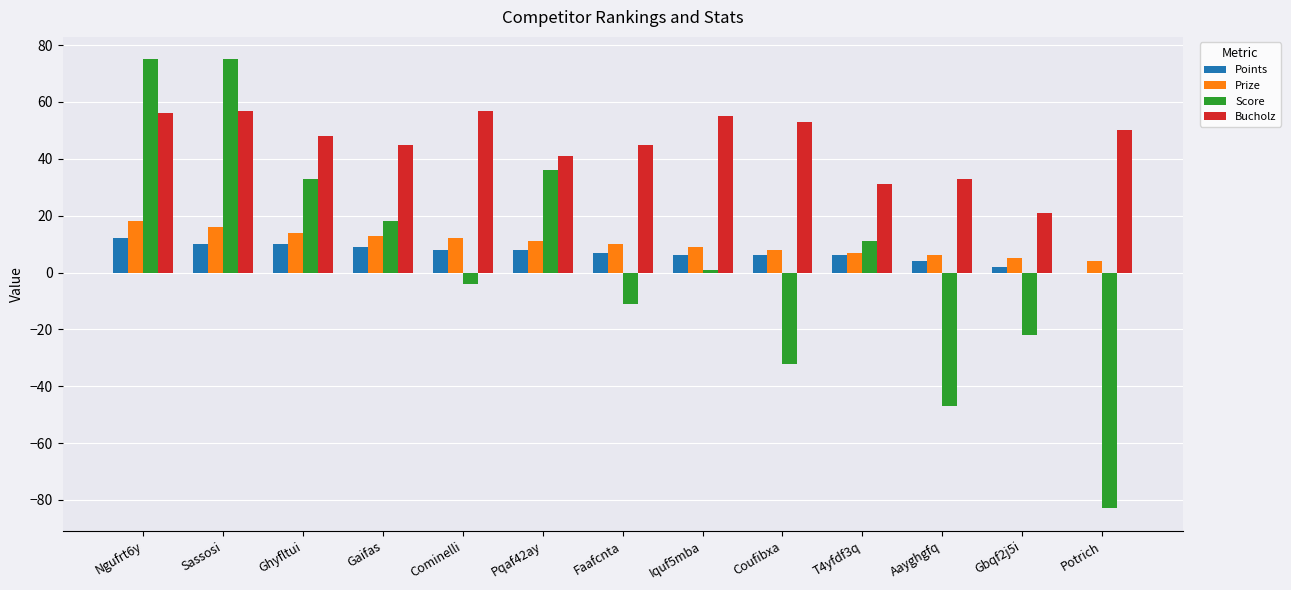

What is the total value across all series at Sassosi?

158